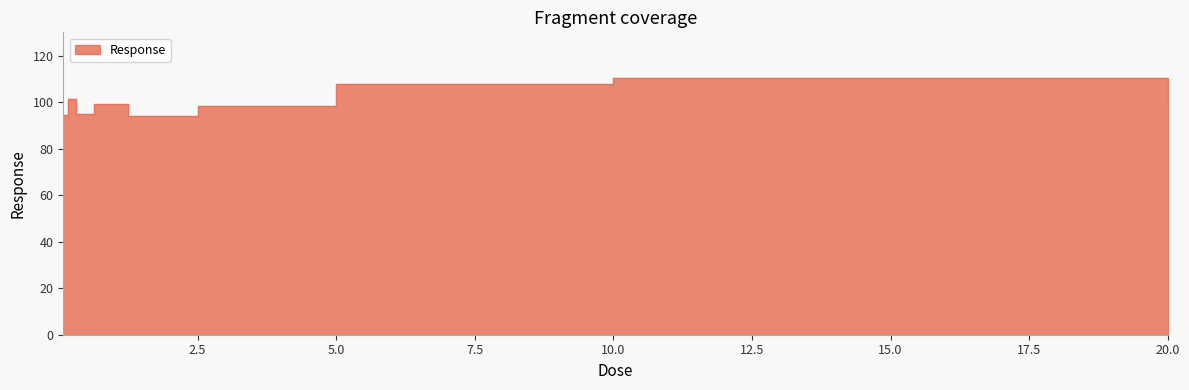

Which label corresponds to the largest value in the chart?

10.0